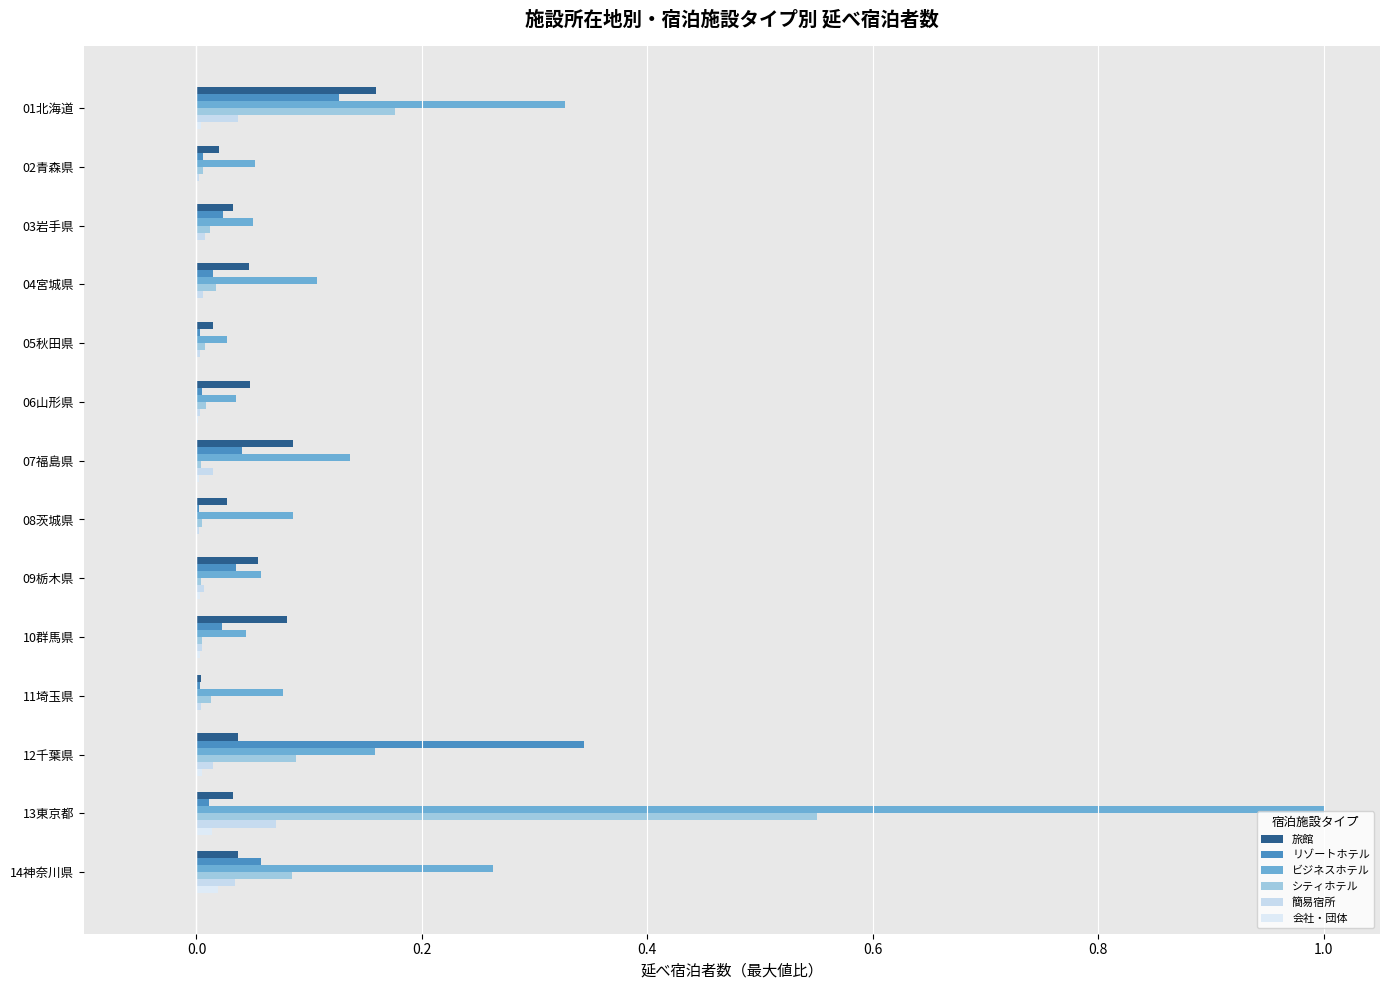

What is the sum of all 旅館 values?

0.7